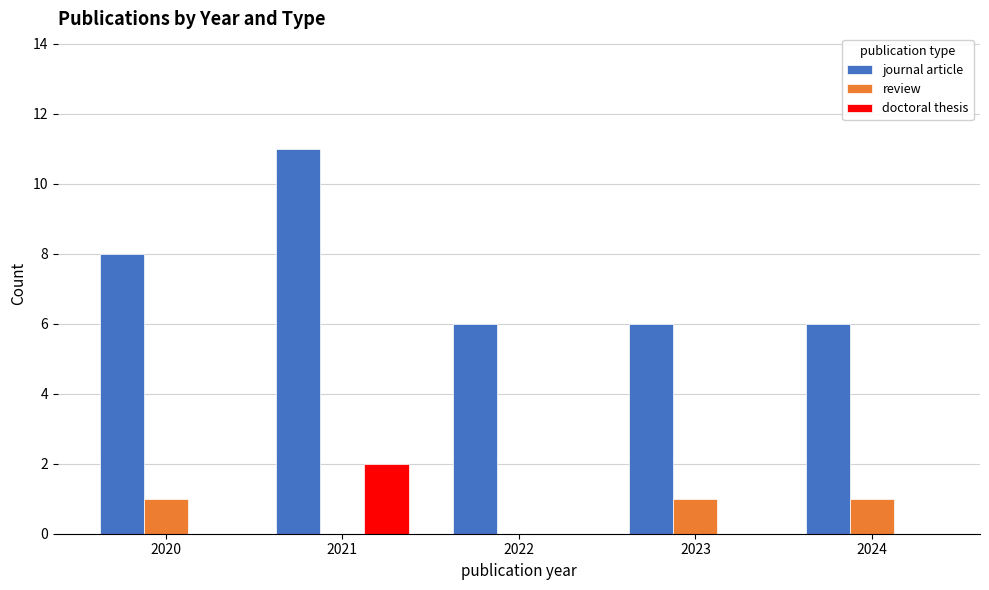

What is the maximum value for journal article?

11